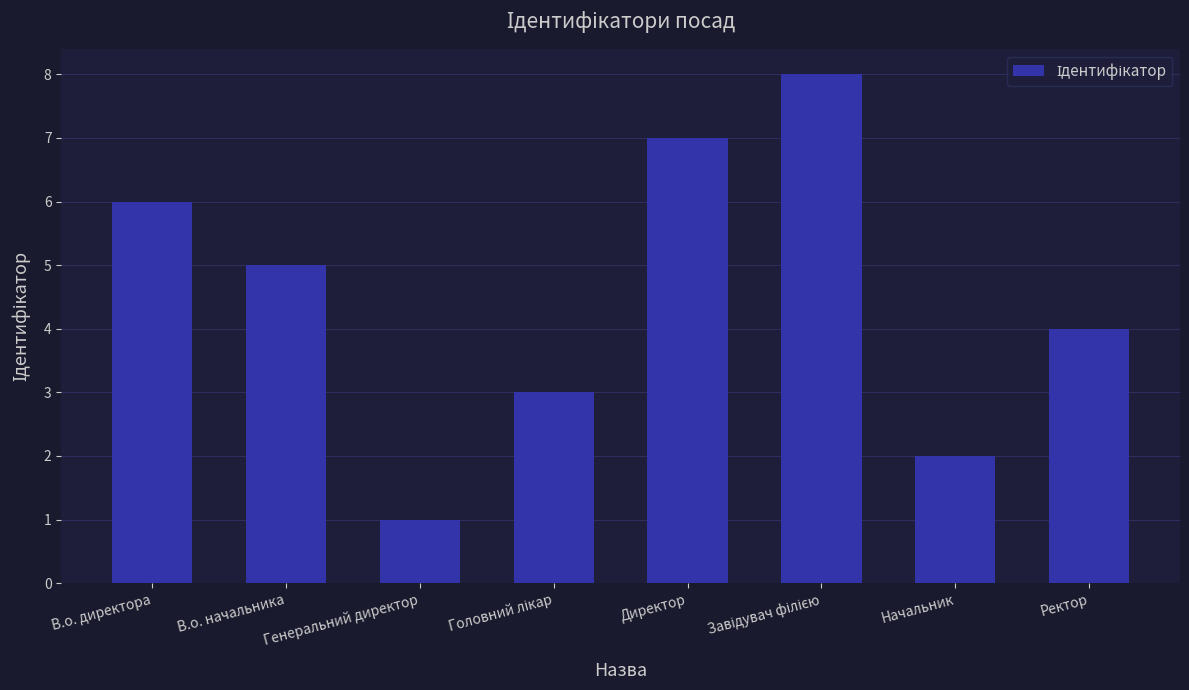

What position from the left is Директор?

5